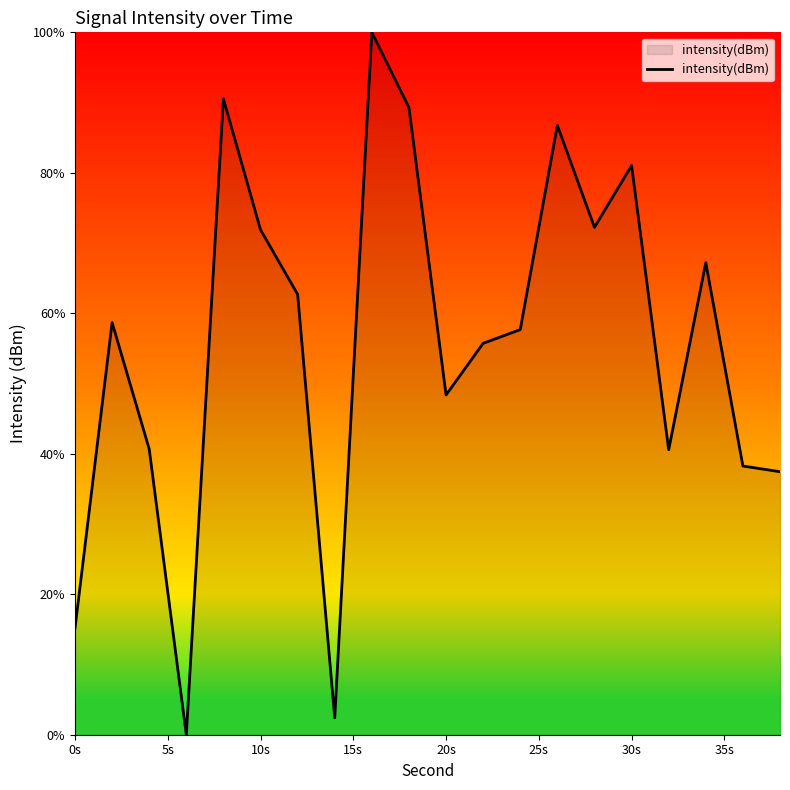

What is the difference between the maximum and minimum values?

100.0